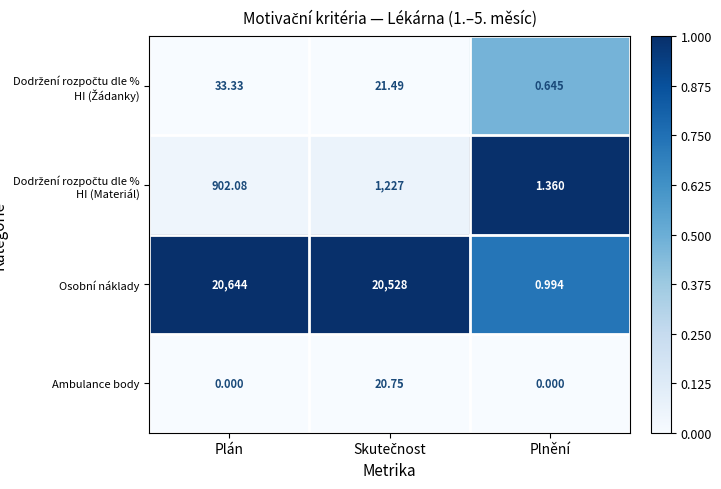

Which series has the largest range (max minus min)?

Osobní náklady